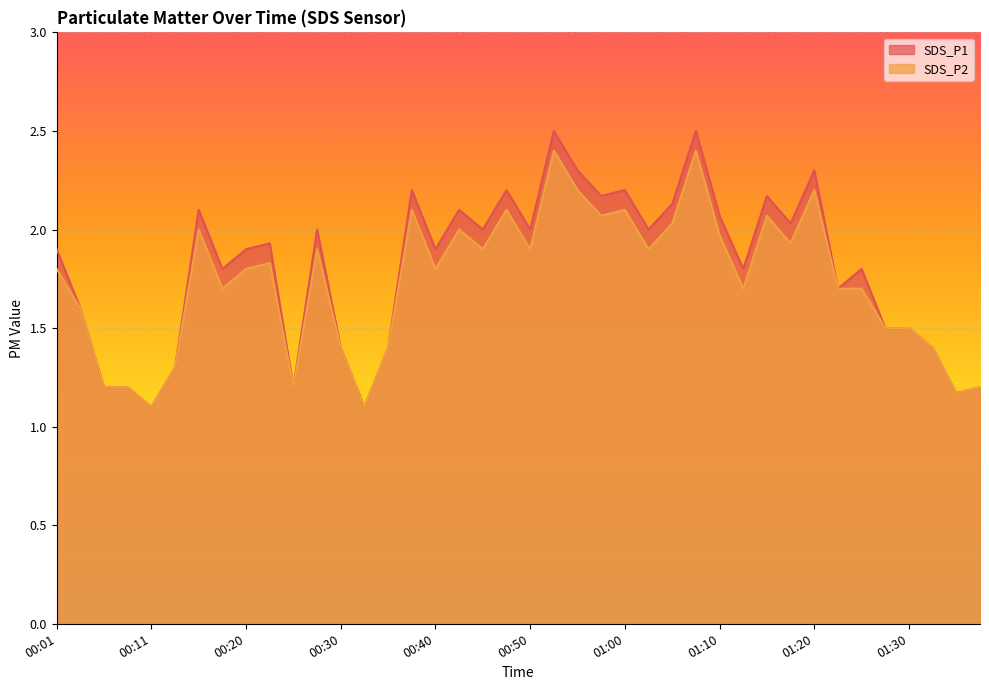

What position from the right is 00:57?

17